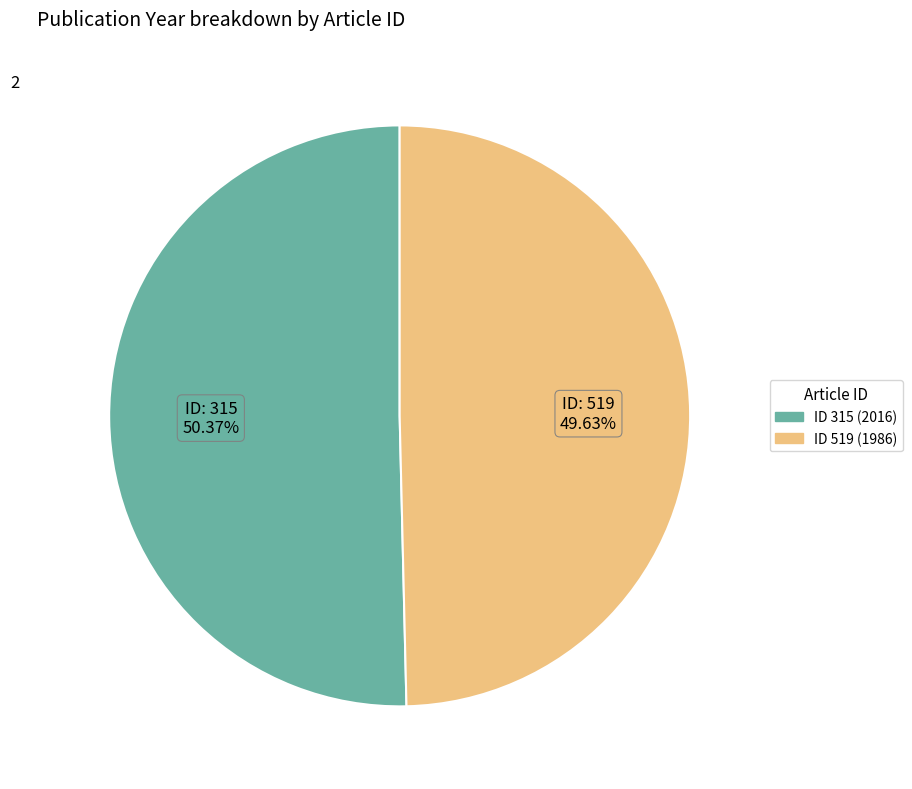

Is there any slice that represents more than half of the pie?

Yes